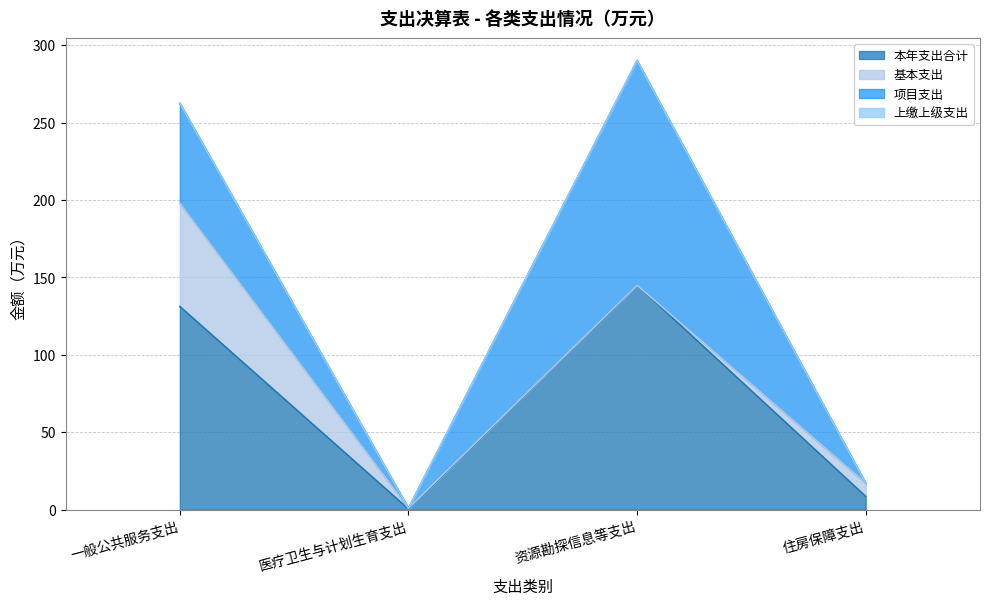

What is the difference between the 基本支出 values at 住房保障支出 and 医疗卫生与计划生育支出?

8.1